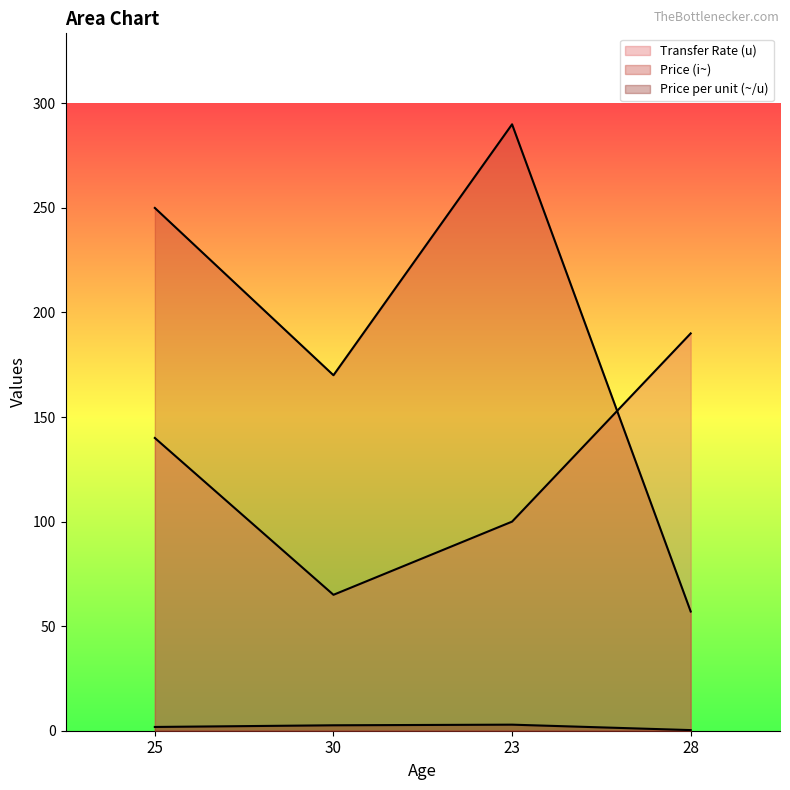

Where is the first local minimum for Price (i~)?

30